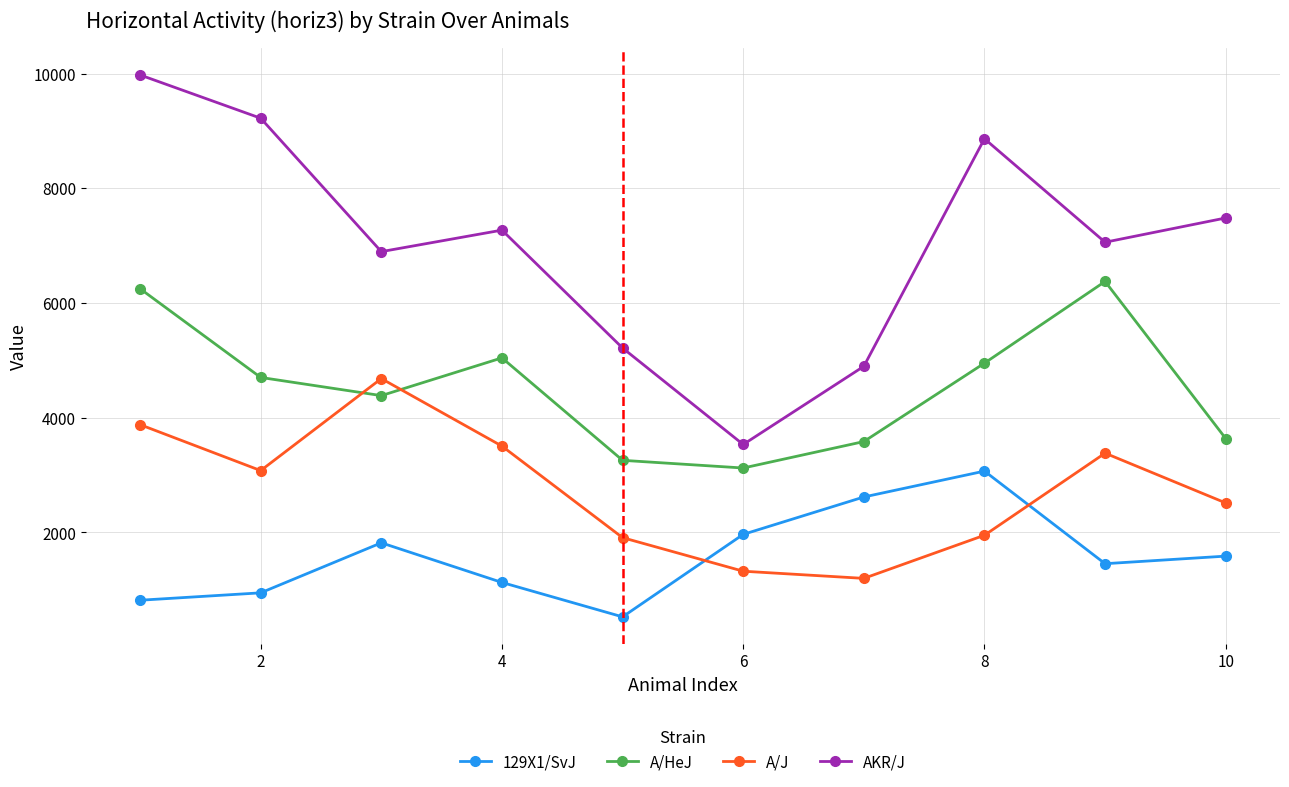

Which series has the widest spread of values?

AKR/J